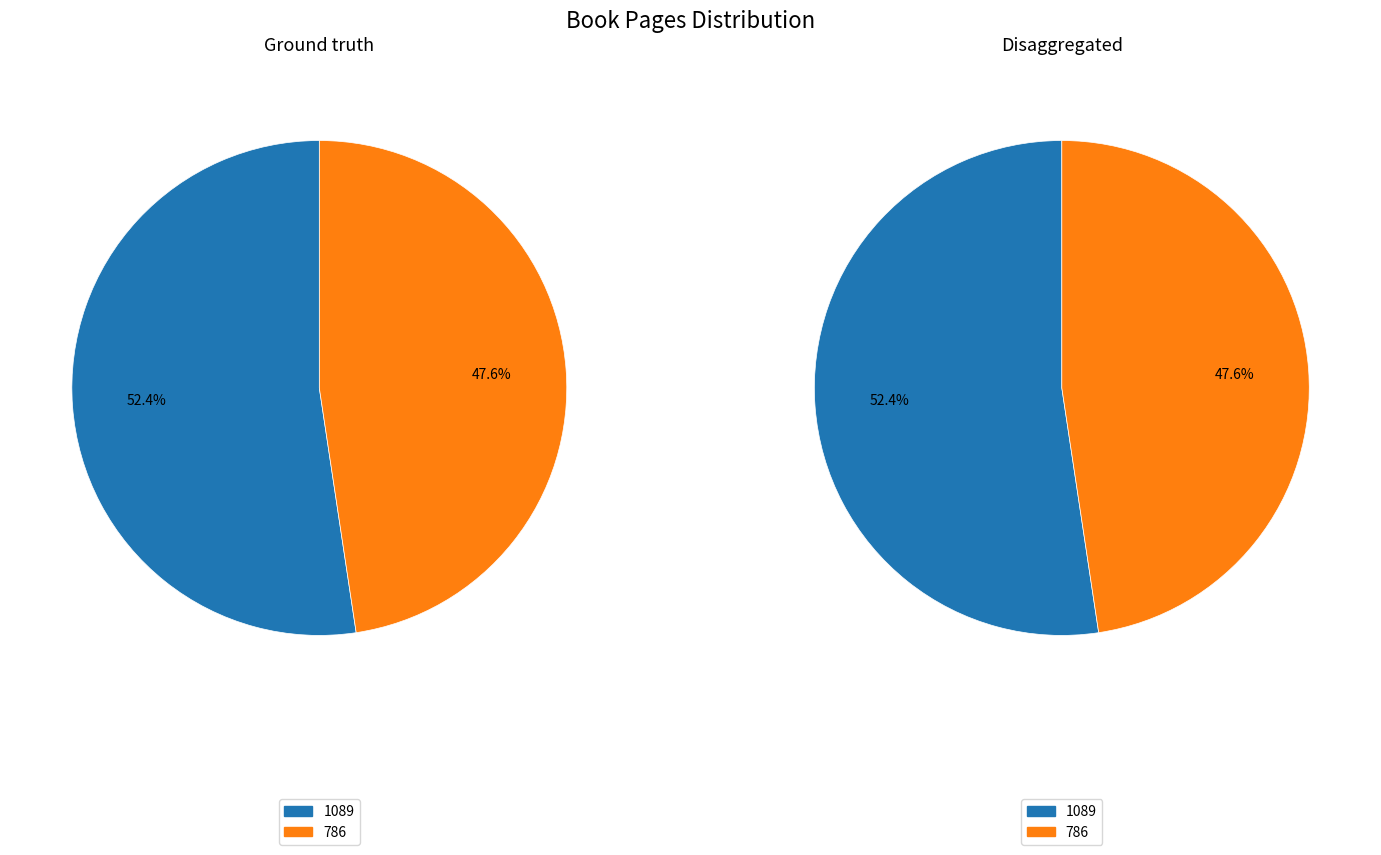

Is it true that 786 is 48% of the pie?

True